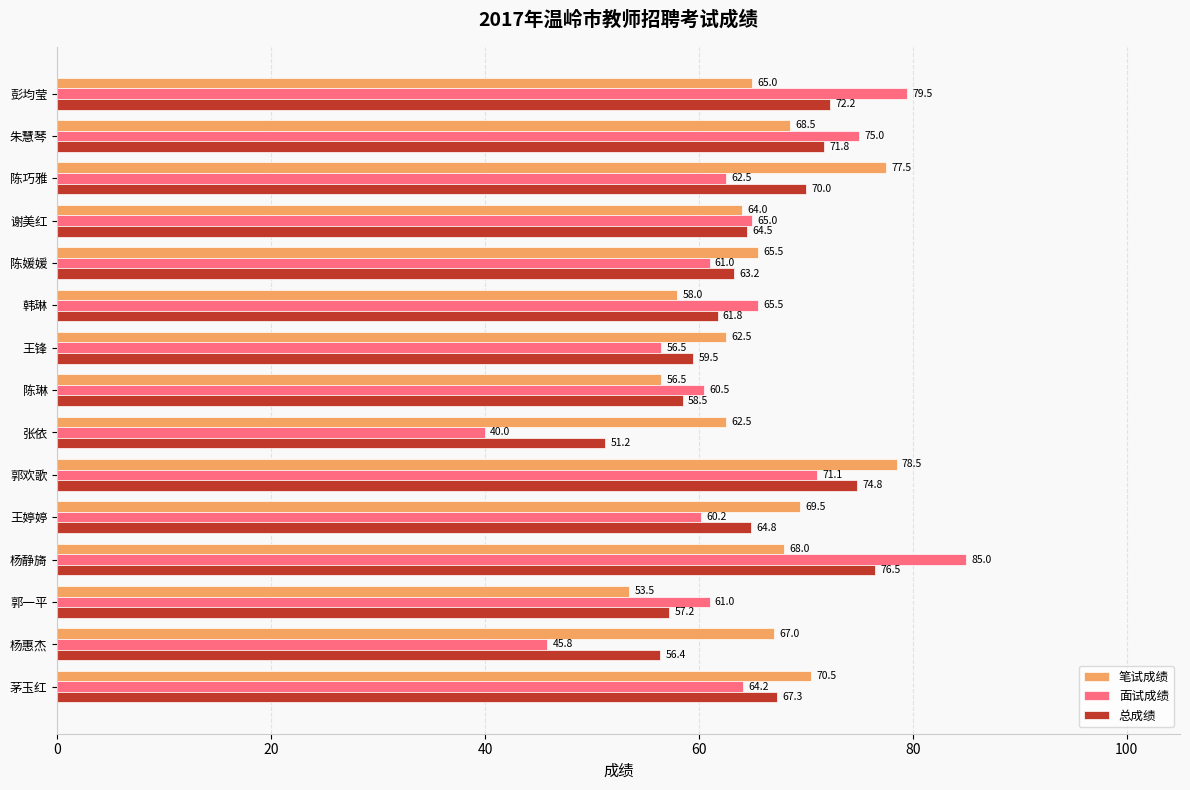

Read the 总成绩 value at 谢美红.

64.5